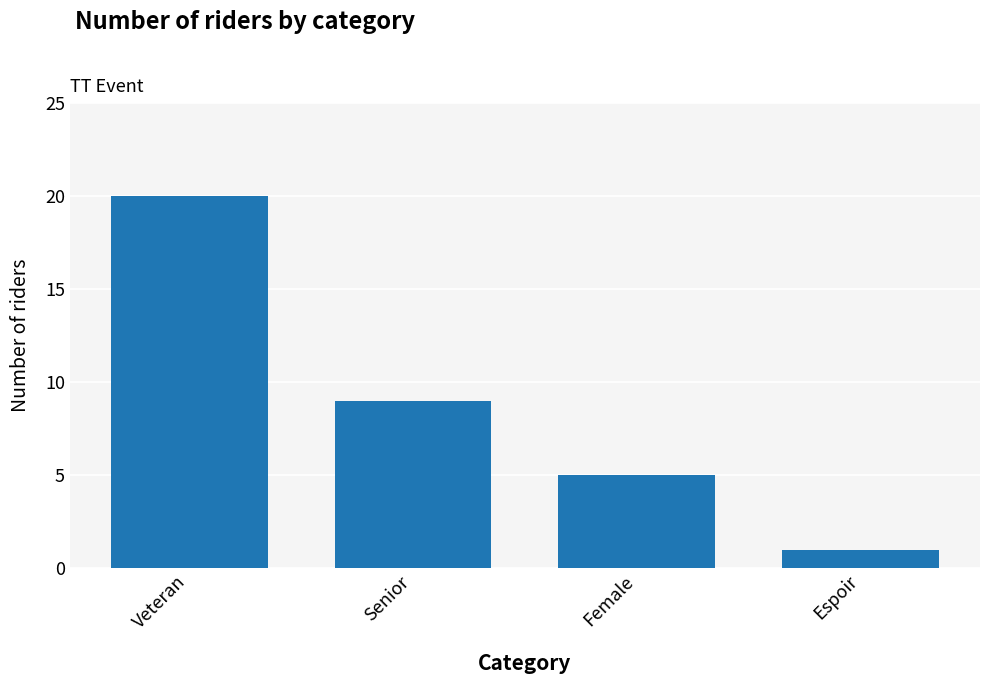

Reading left to right, extract all data points from this chart.

20	9	5	1